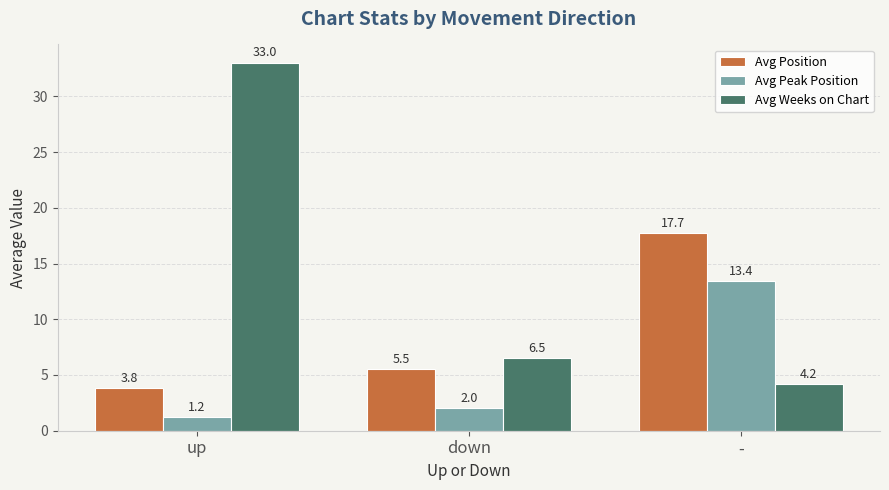

Which series has the largest total across all categories?

Avg Weeks on Chart